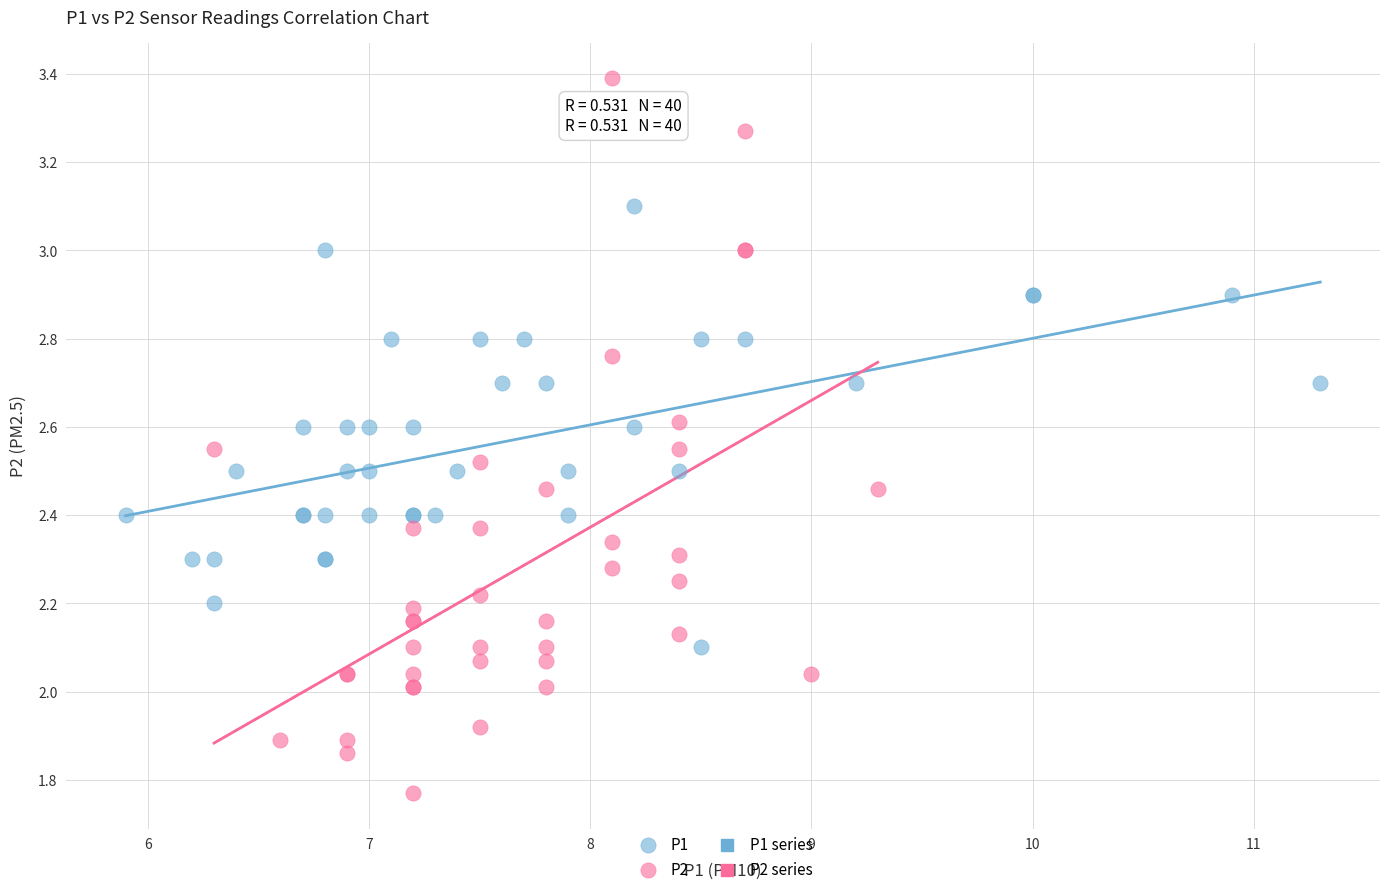

Which series has the widest spread of Y values?

P2